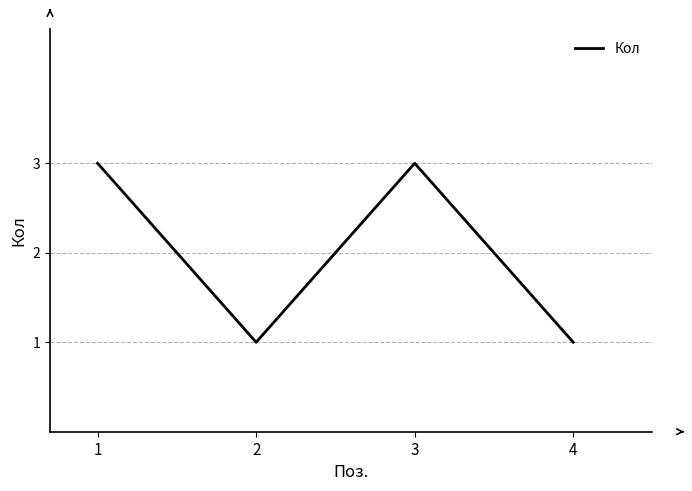

Count the values in the range 1 to 3.

4